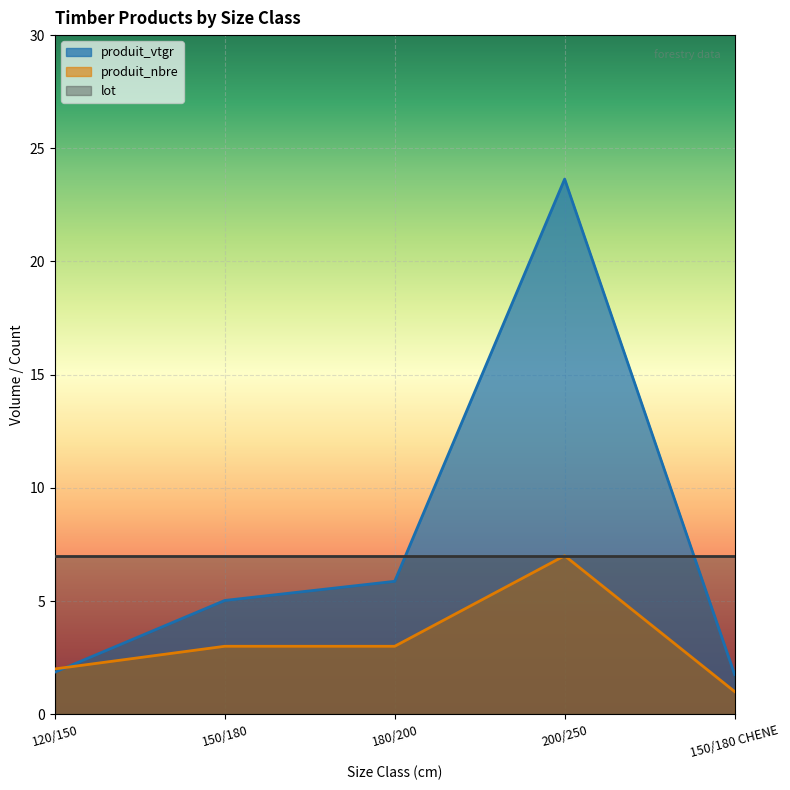

What is the sum of the produit_vtgr values at 120/150 and 200/250?

25.5